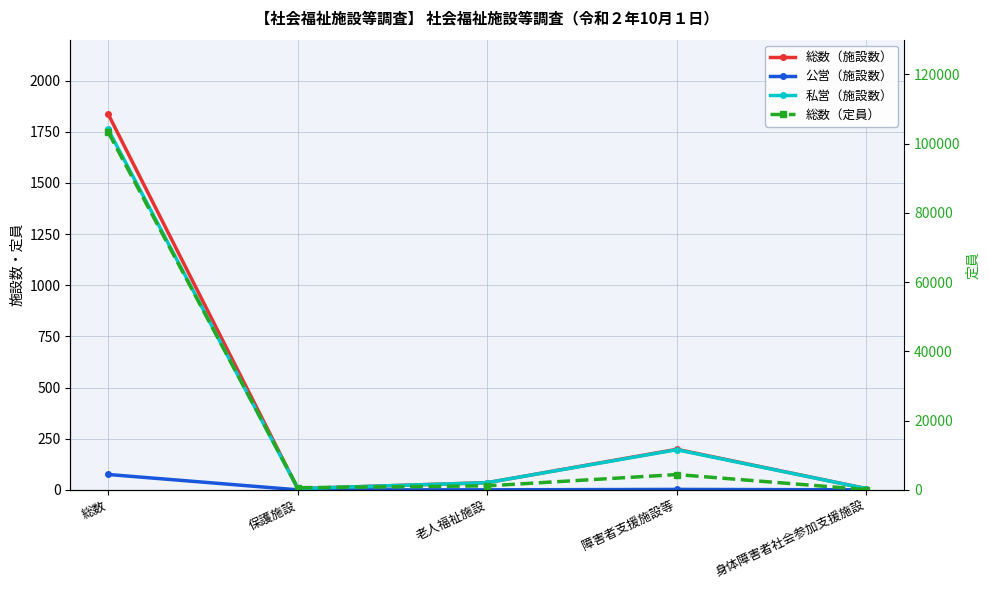

True or false: 総数（施設数） has a value of 198 at 障害者支援施設等.

True